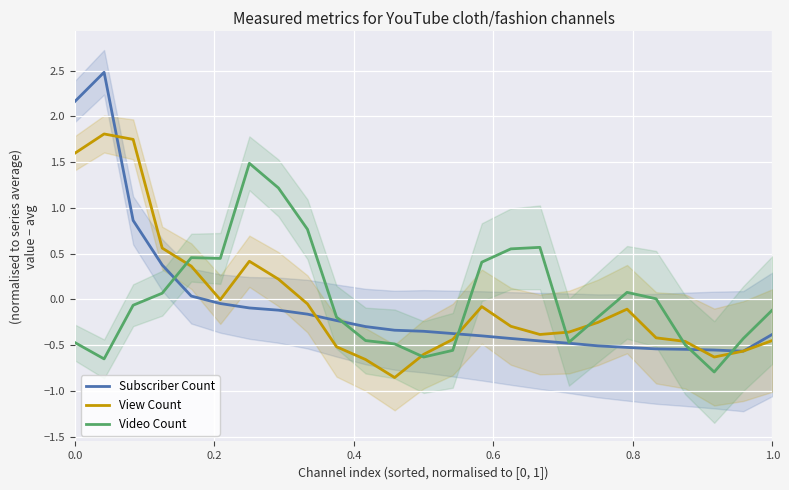

What is the maximum value for View Count?

1.8